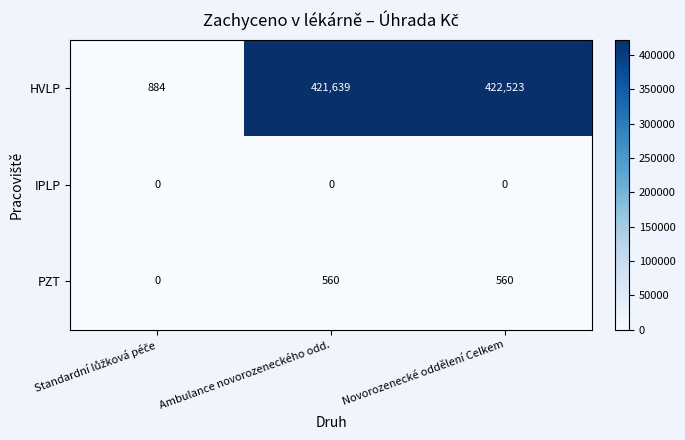

List the series in order of their peak value, highest first.

HVLP, PZT, IPLP